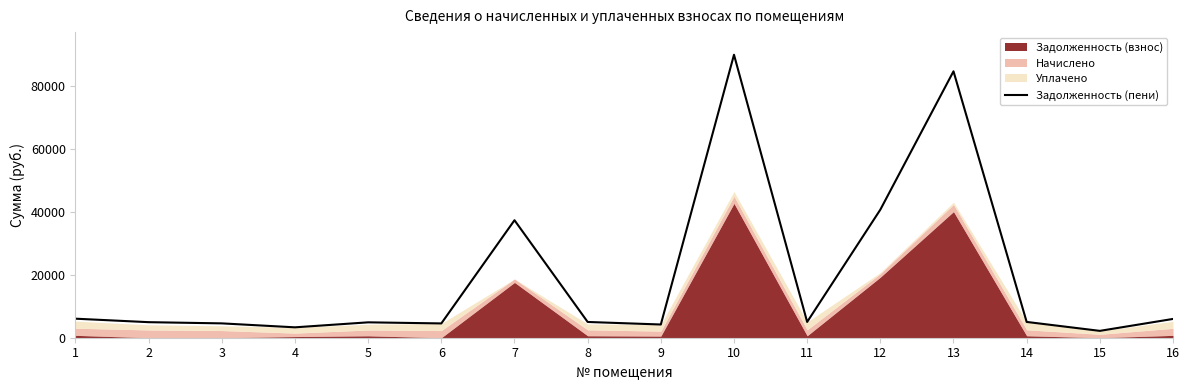

What is the value of the 12th point from the left?

40750.5